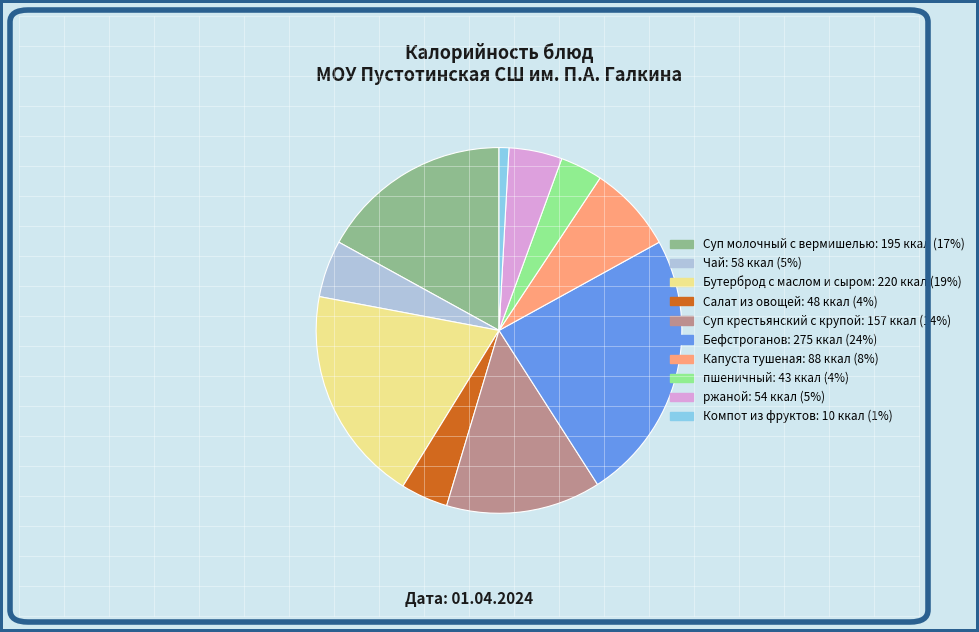

Which slice is the largest?

Бефстроганов